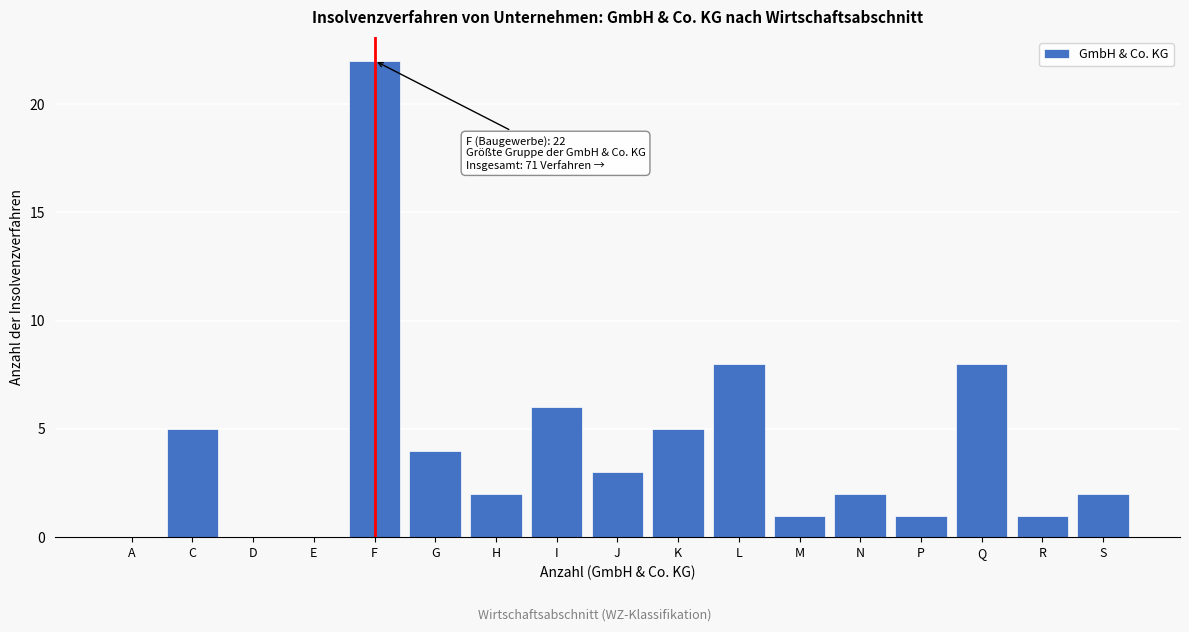

Reading left to right, what are all the values shown in this chart?

A=0	C=5	D=0	E=0	F=22	G=4	H=2	I=6	J=3	K=5	L=8	M=1	N=2	P=1	Q=8	R=1	S=2